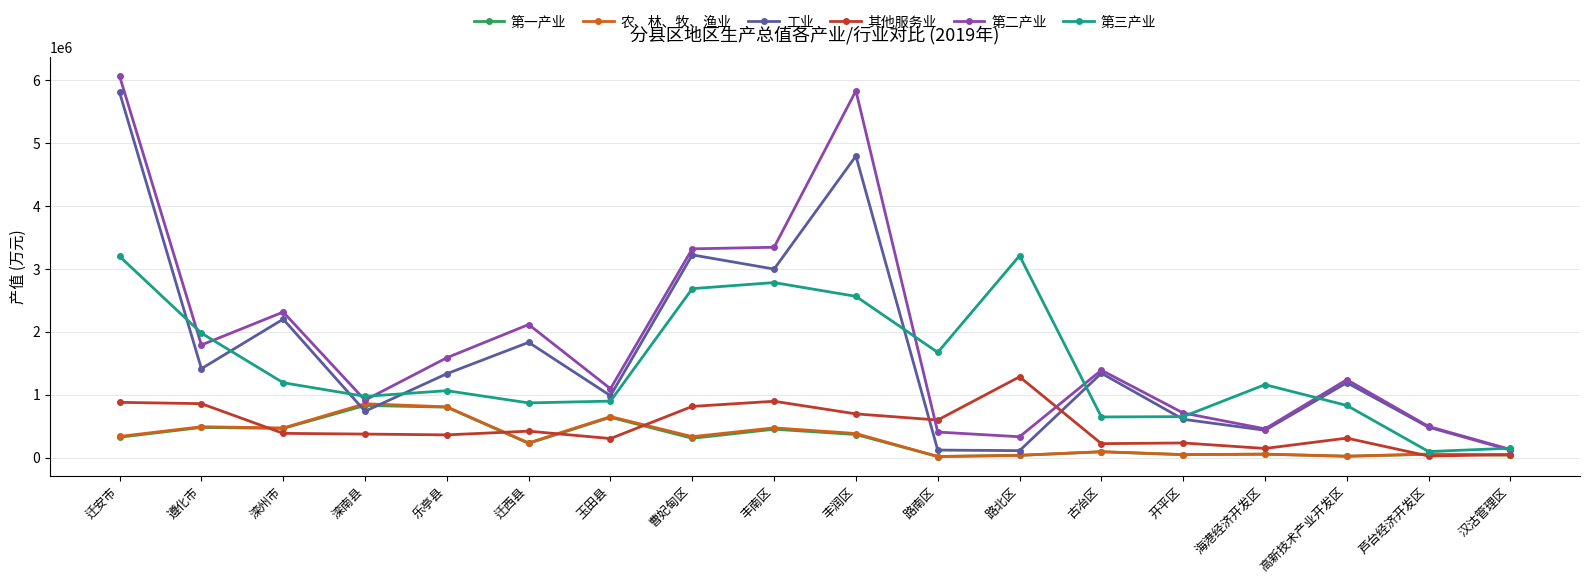

What is the maximum value shown in the chart?

6058834